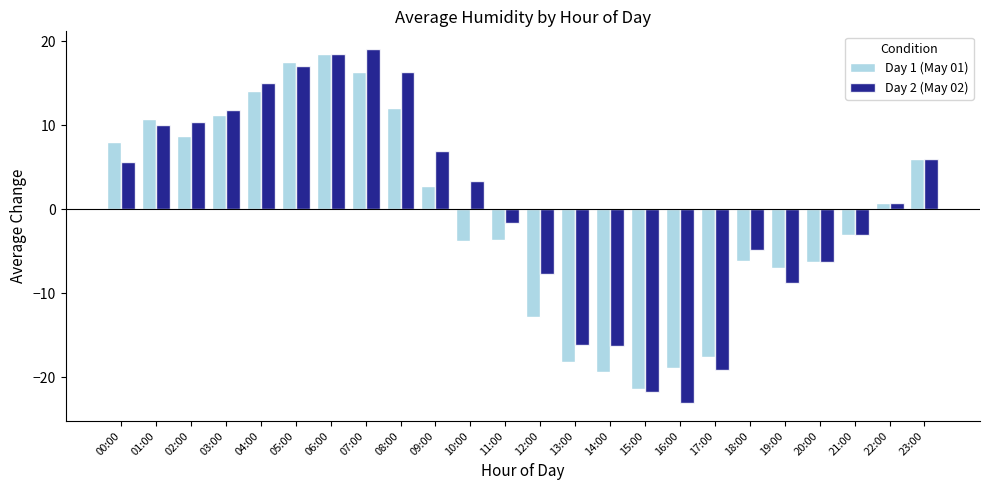

Where does the Day 1 (May 01) series first go above 0?

00:00